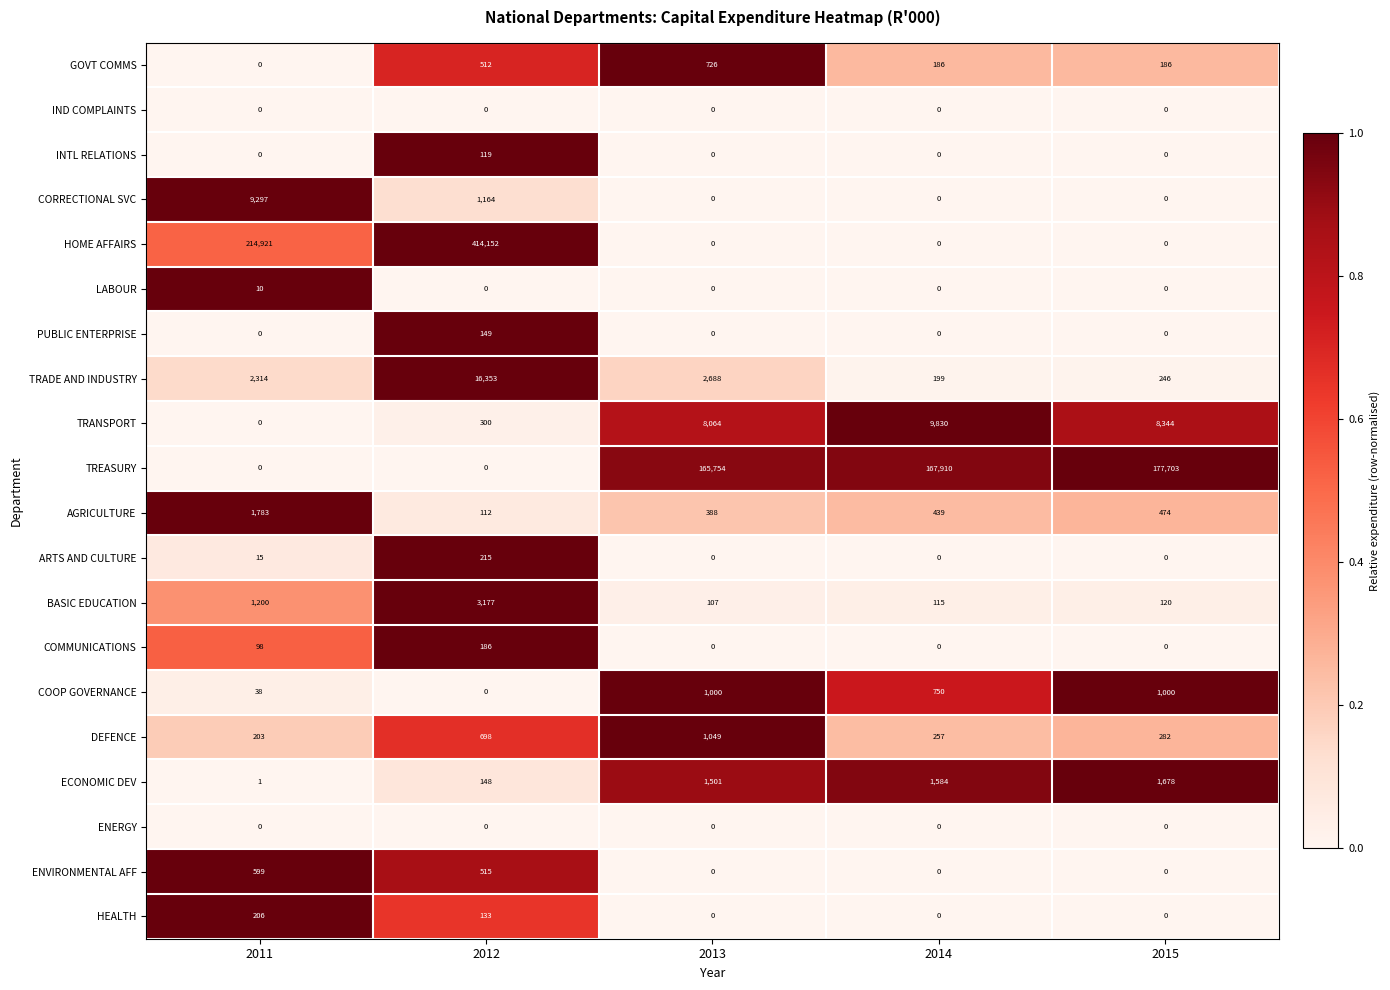

What is the difference between the maximum and minimum values in the PUBLIC ENTERPRISE series?

149